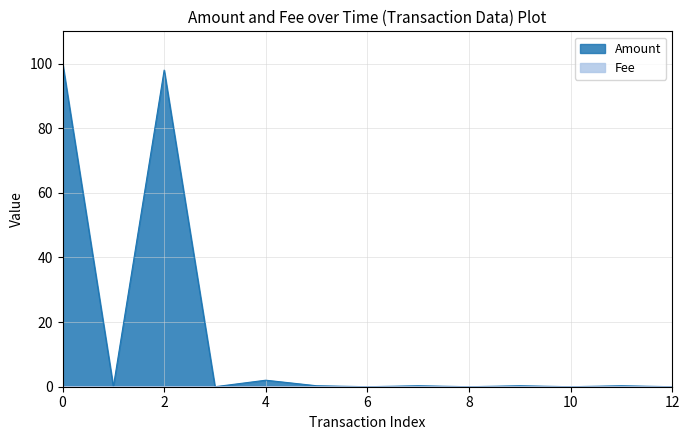

Is it true that Amount equals 98.0 at 2?

True